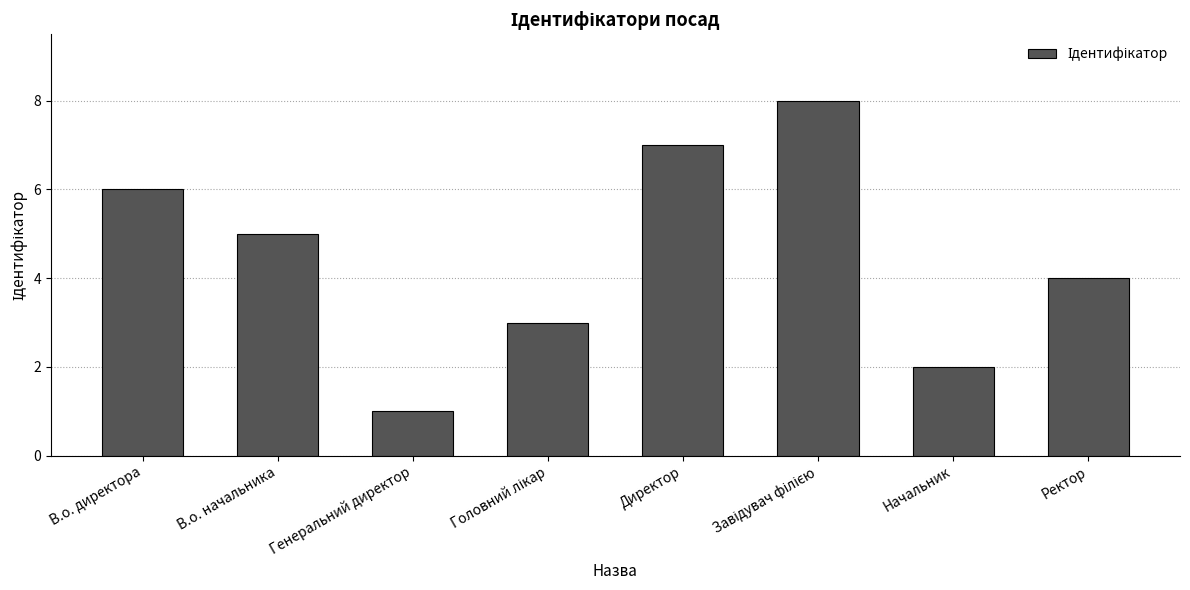

What is the approximate value at Начальник?

2